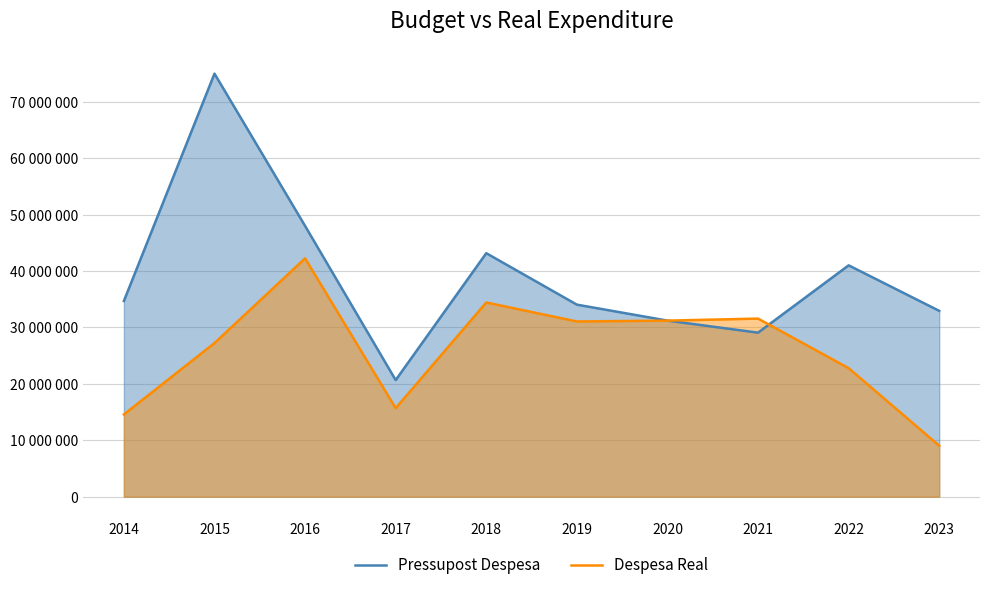

List the series in order of their peak value, lowest first.

Despesa Real, Pressupost Despesa